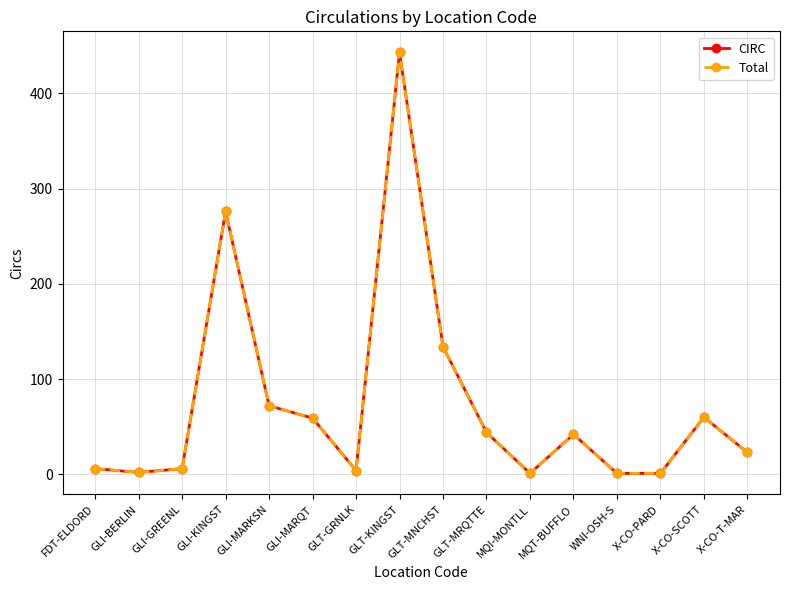

Which series changed the most between GLI-GREENL and X-CO-SCOTT?

CIRC